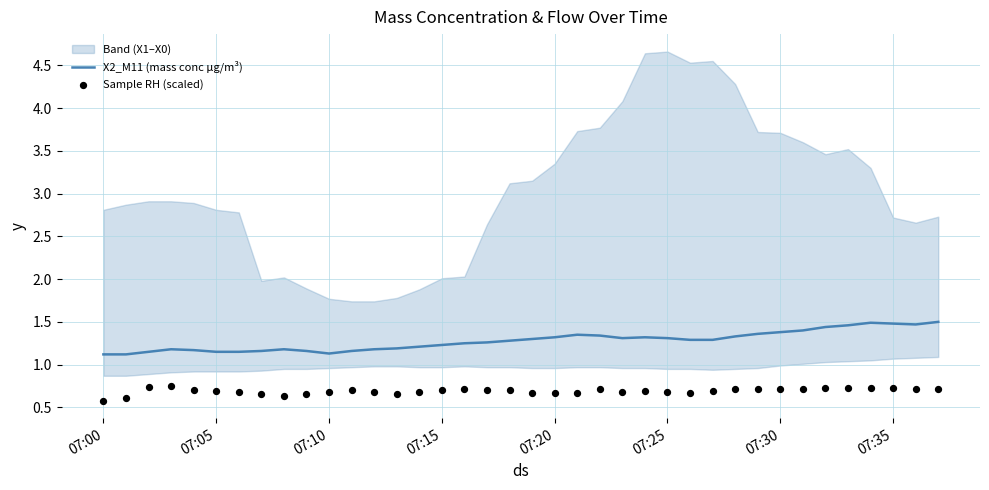

What is the highest value of the X2_M11 (mass conc μg/m³) series?

1.5